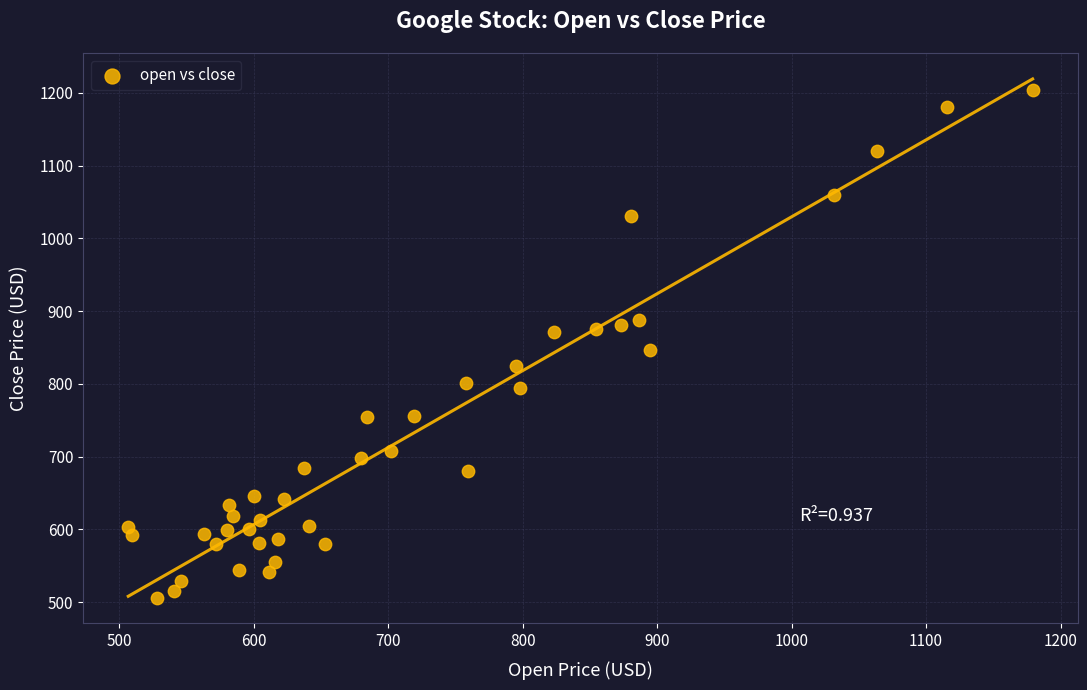

What is the range of X values (max minus min)?

672.5